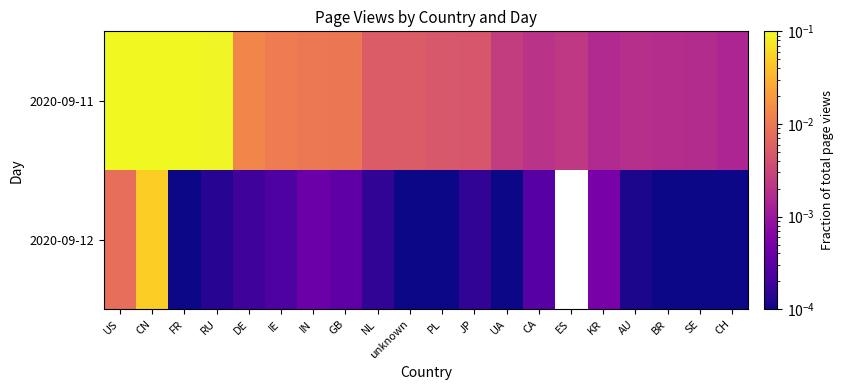

True or false: 2020-09-12 has a value of 0.0 at FR.

True